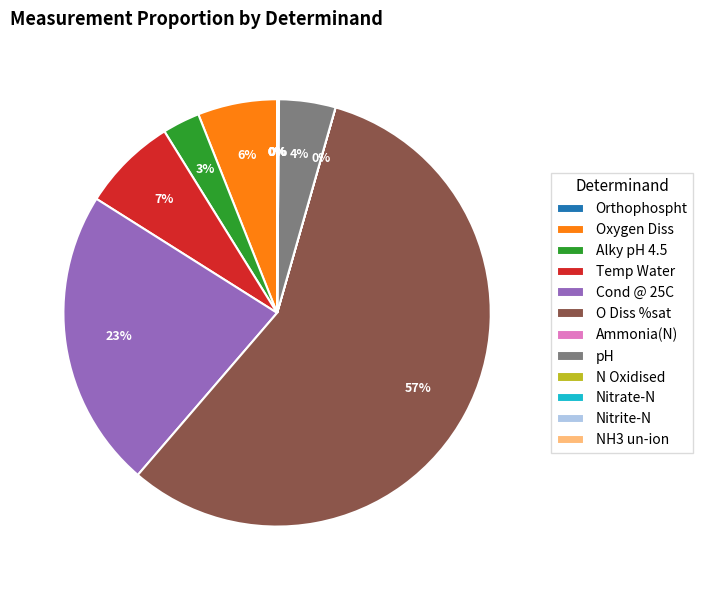

Is there any slice that represents more than half of the pie?

Yes